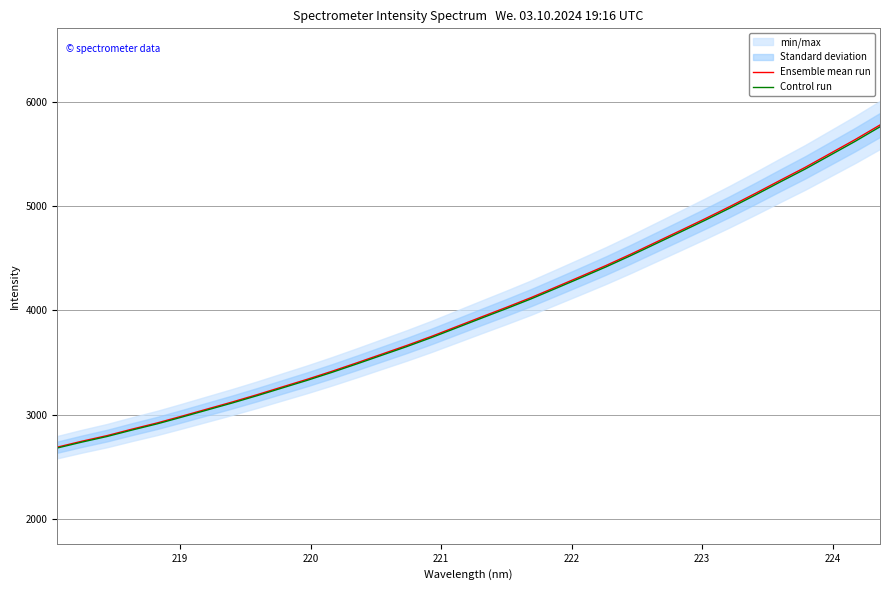

Which series has the widest spread of values?

Ensemble mean run